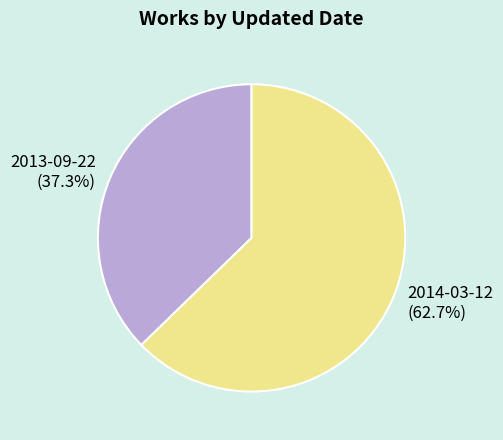

Is it true that 2013-09-22 is 52% of the pie?

False